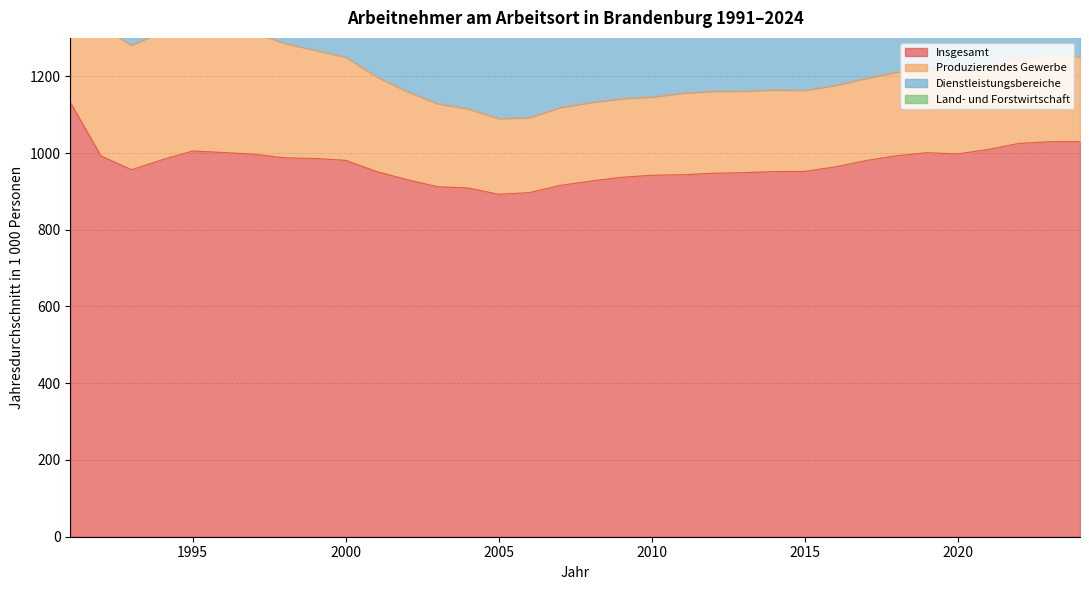

What is the maximum value for Insgesamt?

1131.9